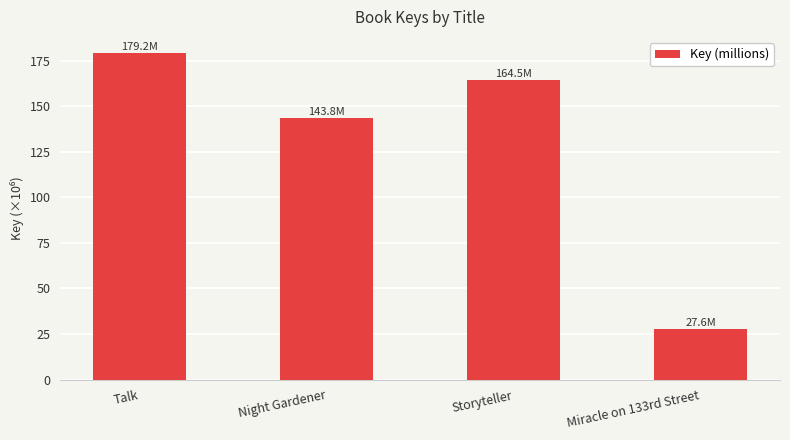

What is the change in value from Night Gardener to Storyteller?

+20.7